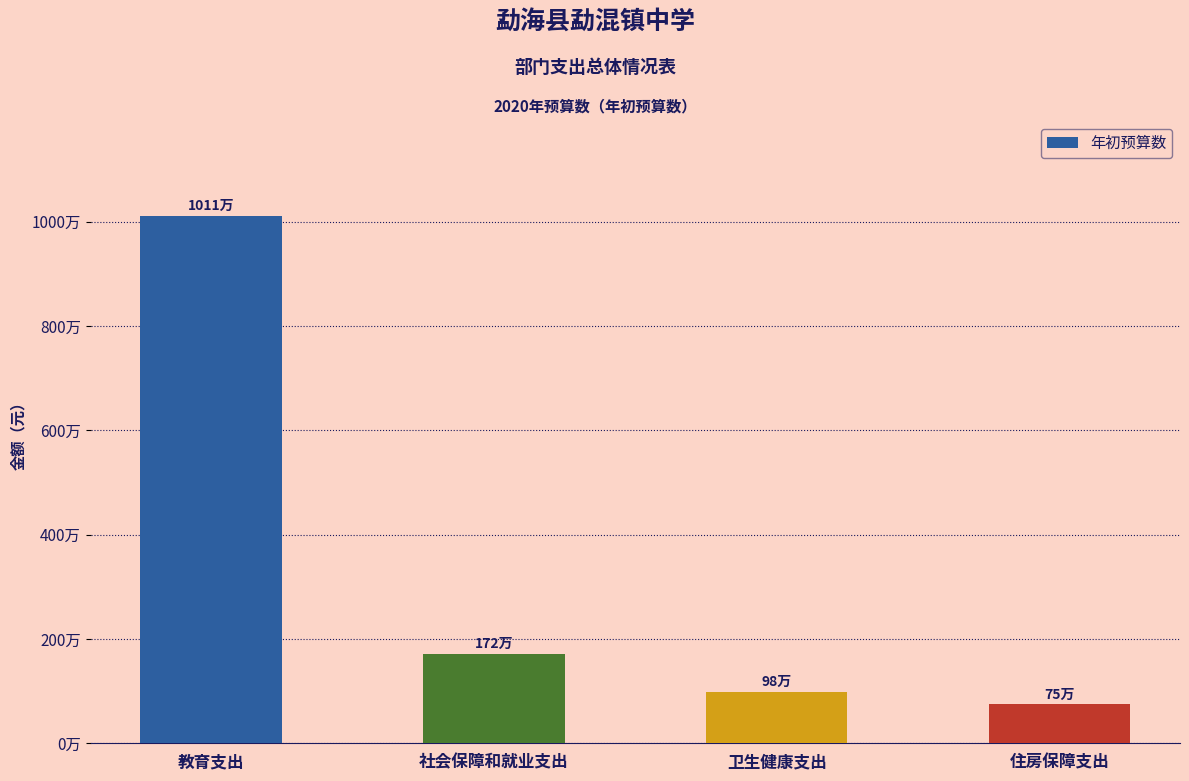

List the labels in order of value, largest first.

教育支出, 社会保障和就业支出, 卫生健康支出, 住房保障支出